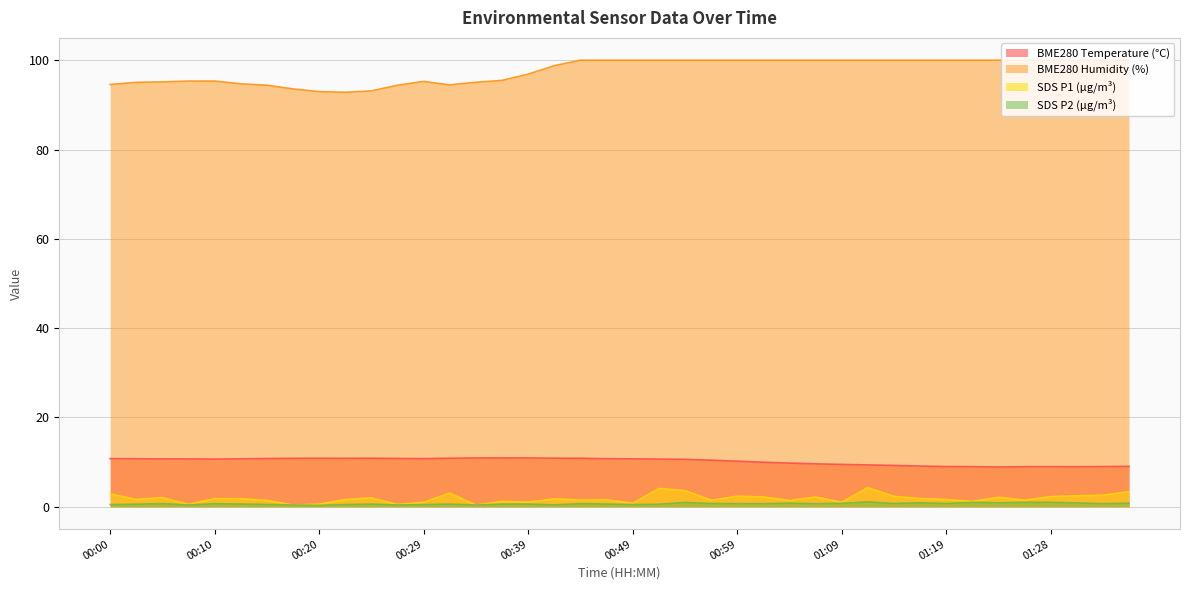

How many categories are shown in the chart?

40